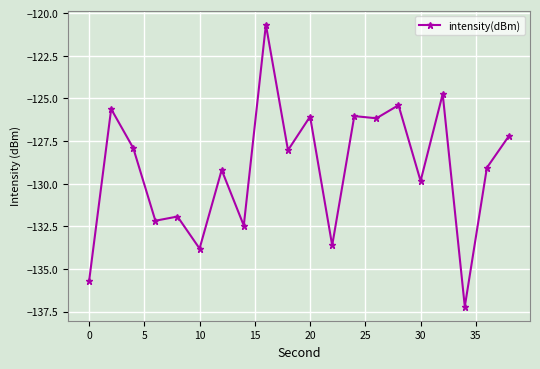

True or false: there are more than 2 points higher than both neighbors.

True